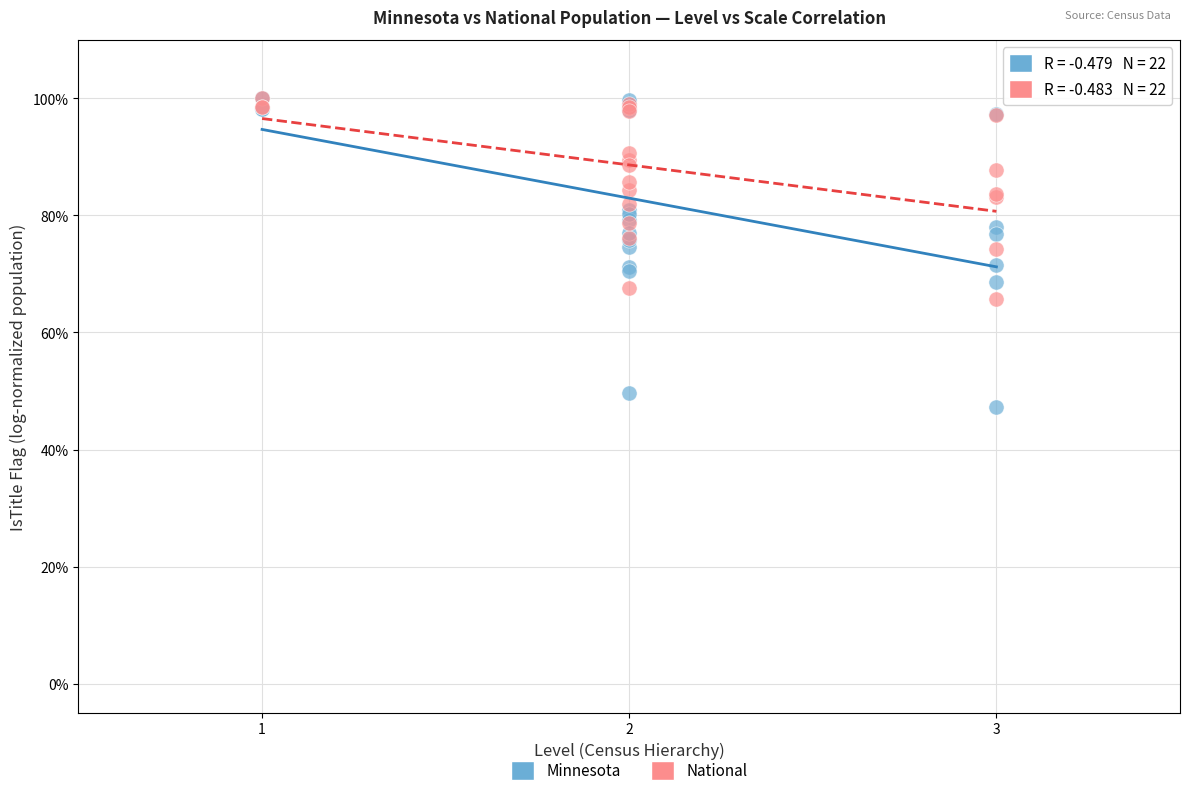

Which series has the largest Y range (max minus min)?

Minnesota